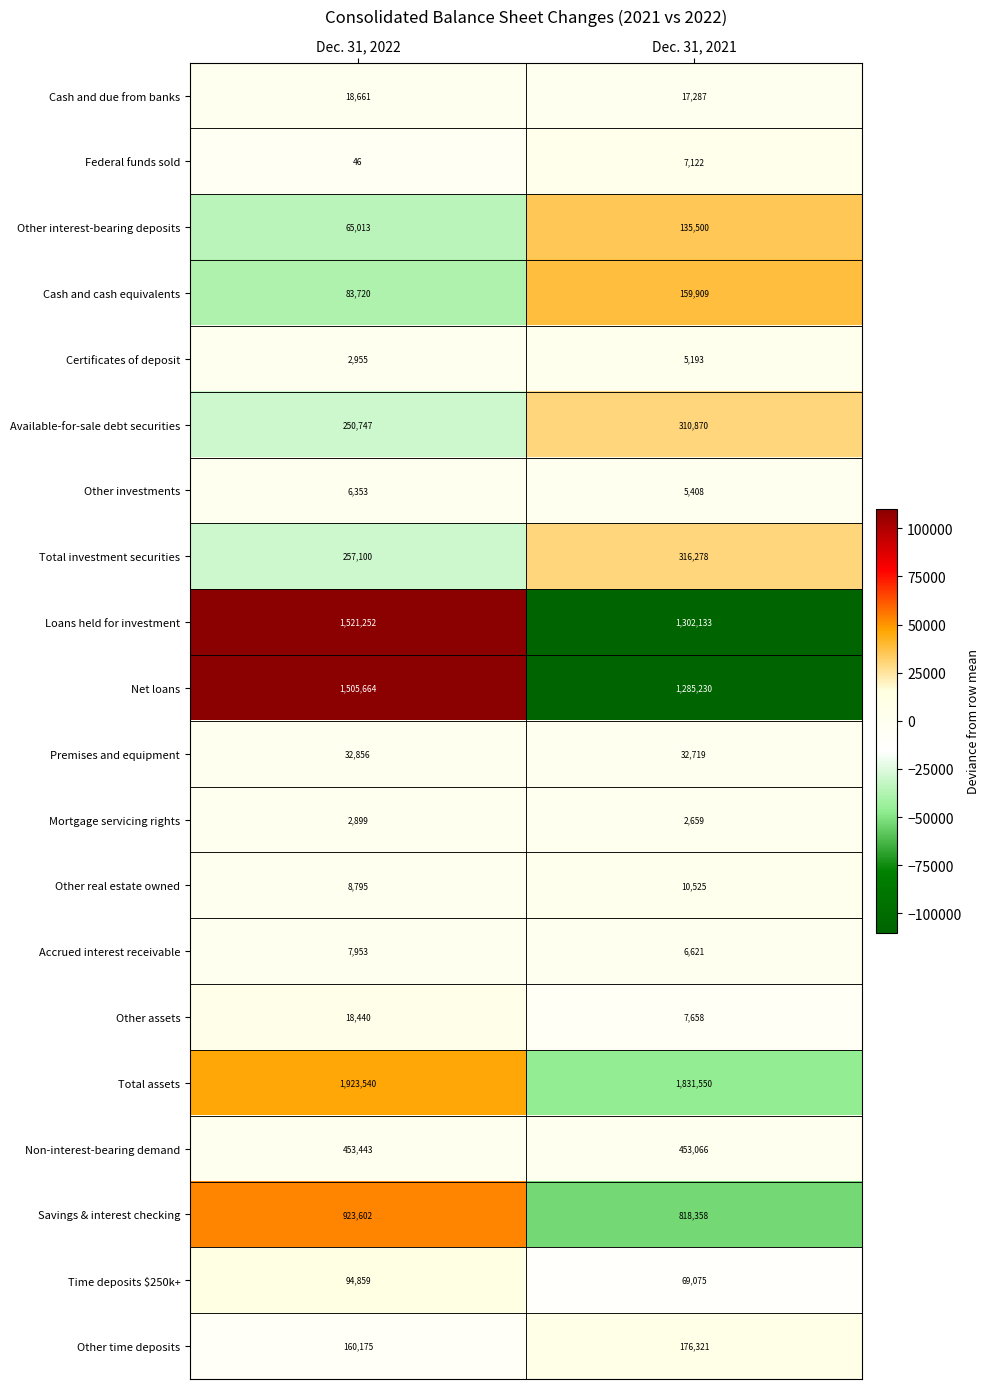

At which category is the sum across all series the highest?

Dec. 31, 2022